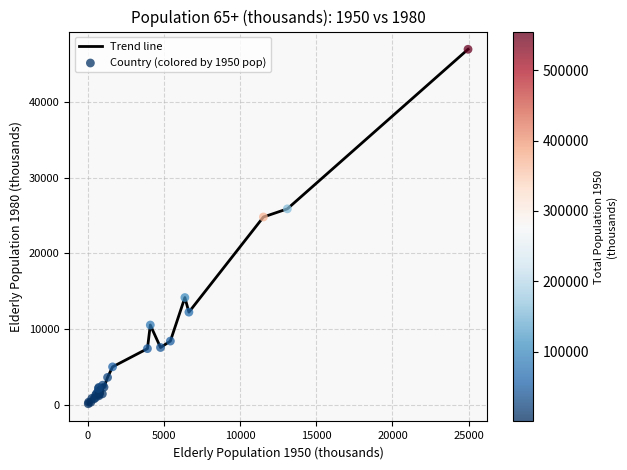

What is the difference between the maximum and minimum values?

46833.7